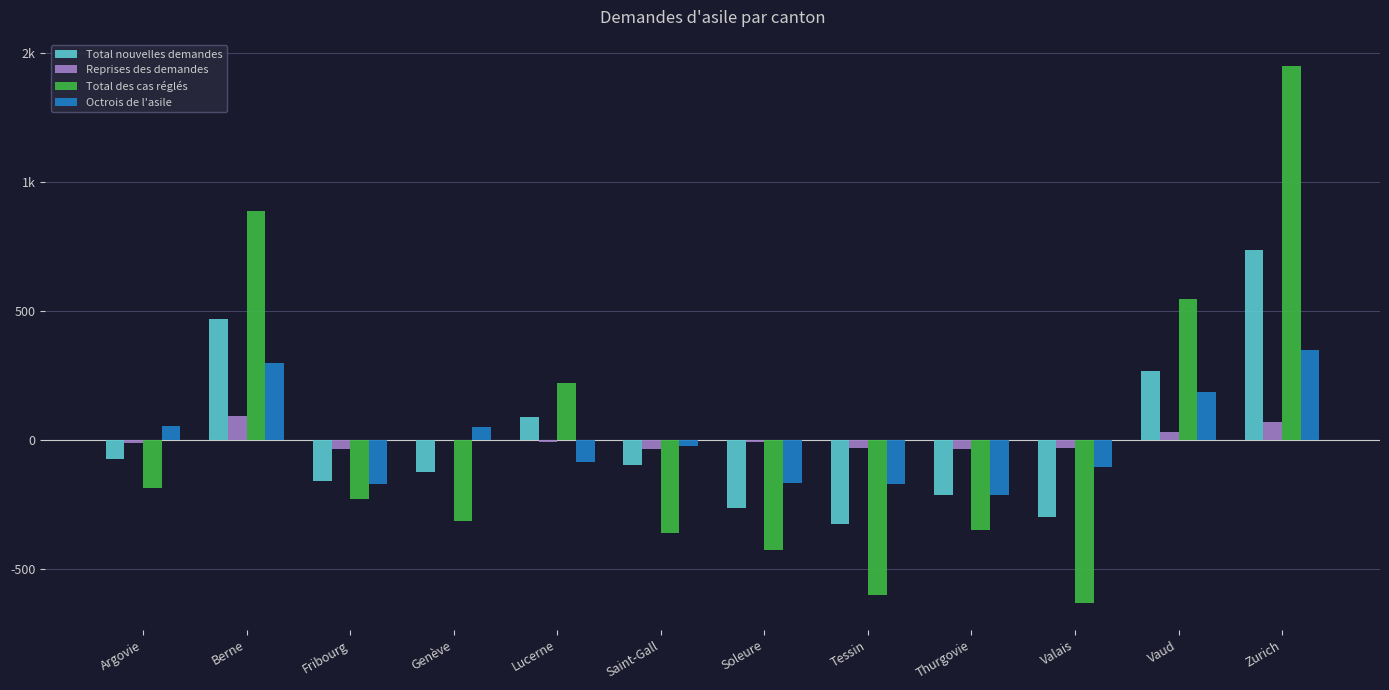

Are the bars horizontal?

No